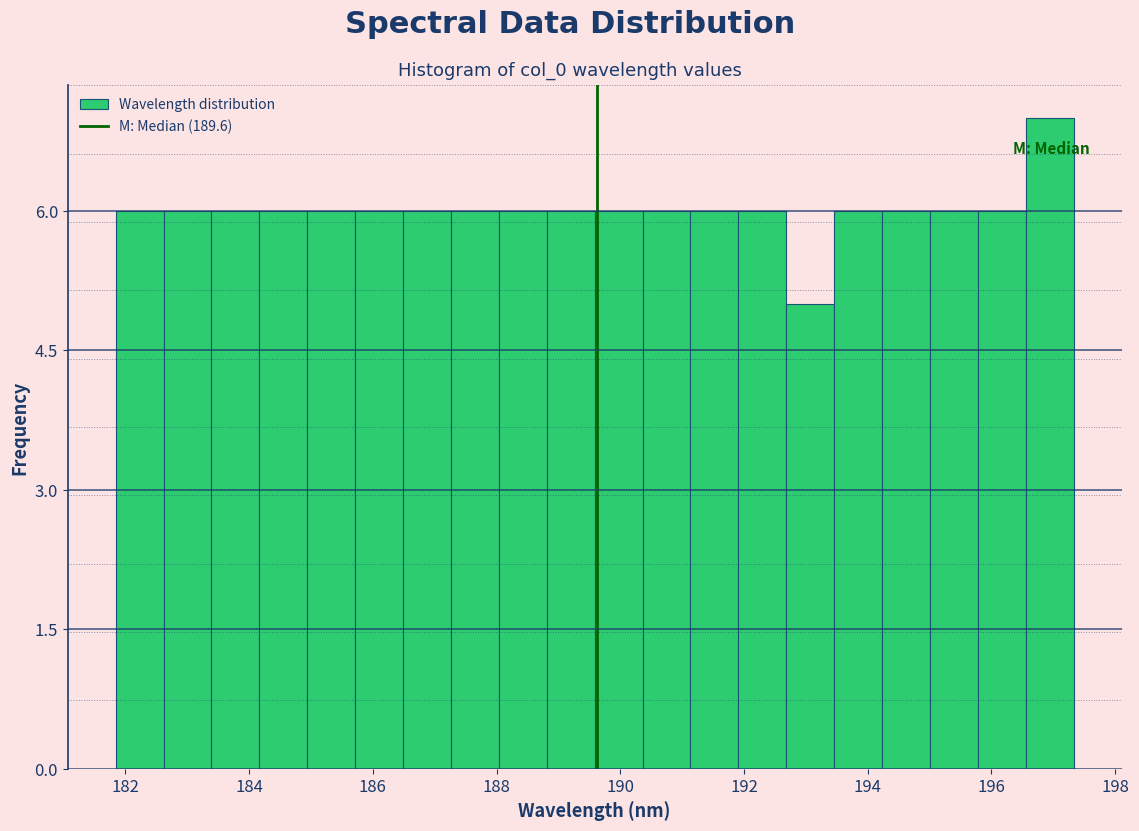

Around what value on the x-axis is the tallest bar? Give the approximate position of its centre, as read against the axis.

197.0